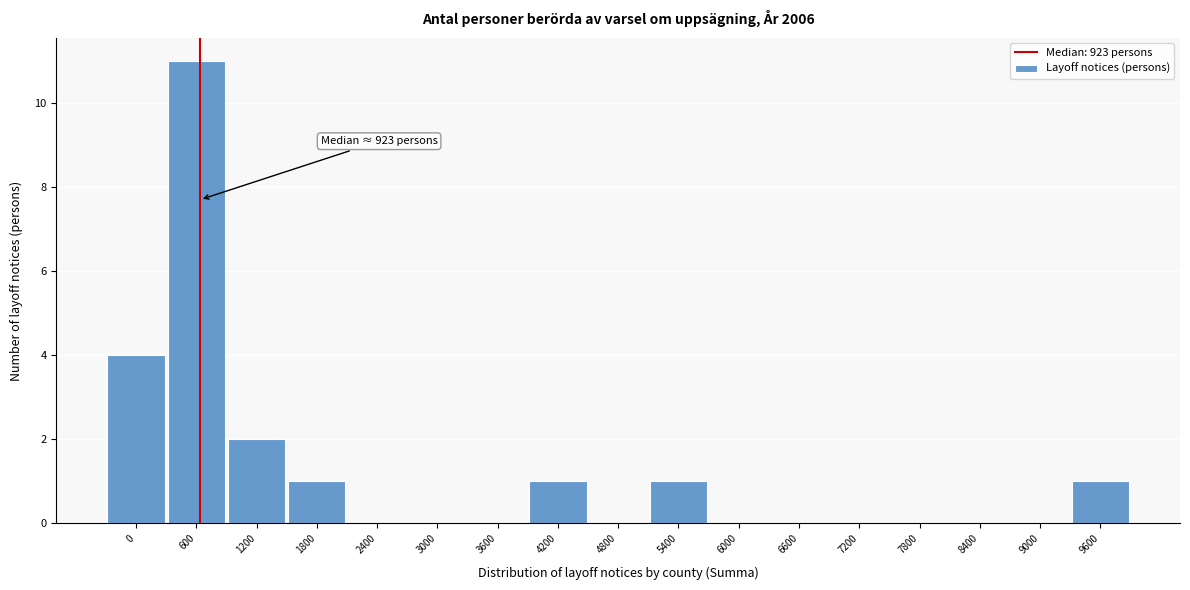

Reading right to left, list all the values displayed in this chart.

9600=1	9000=0	8400=0	7800=0	7200=0	6600=0	6000=0	5400=1	4800=0	4200=1	3600=0	3000=0	2400=0	1800=1	1200=2	600=11	0=4